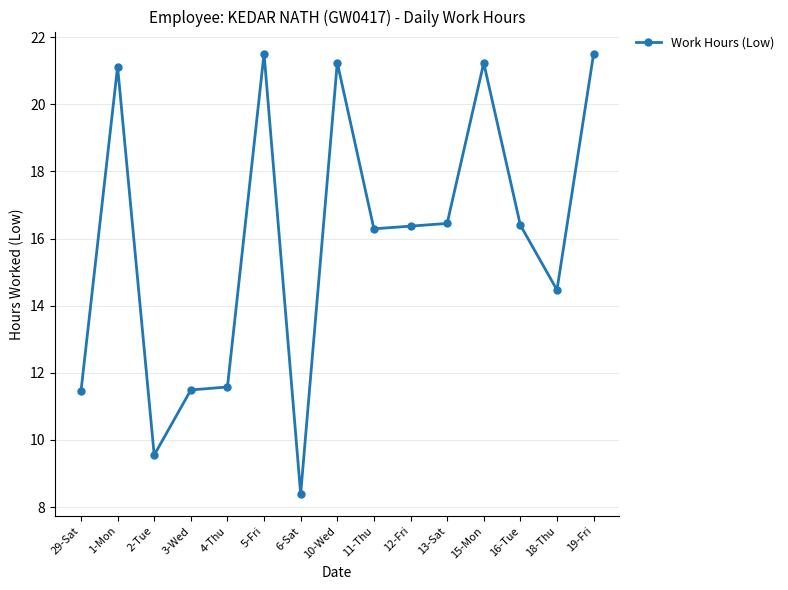

The chart shows a value of 6.4 at 4-Thu. True or false?

False